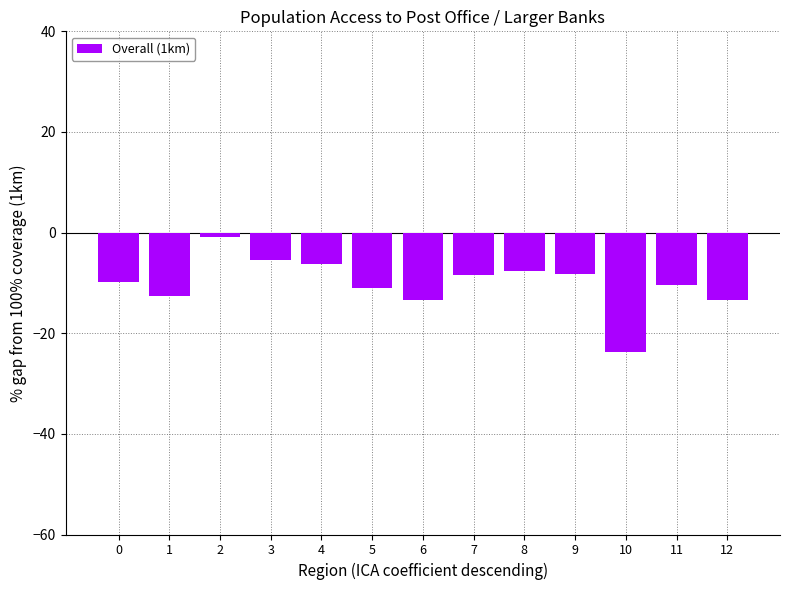

What is the difference between the values at 3 and 6?

8.0